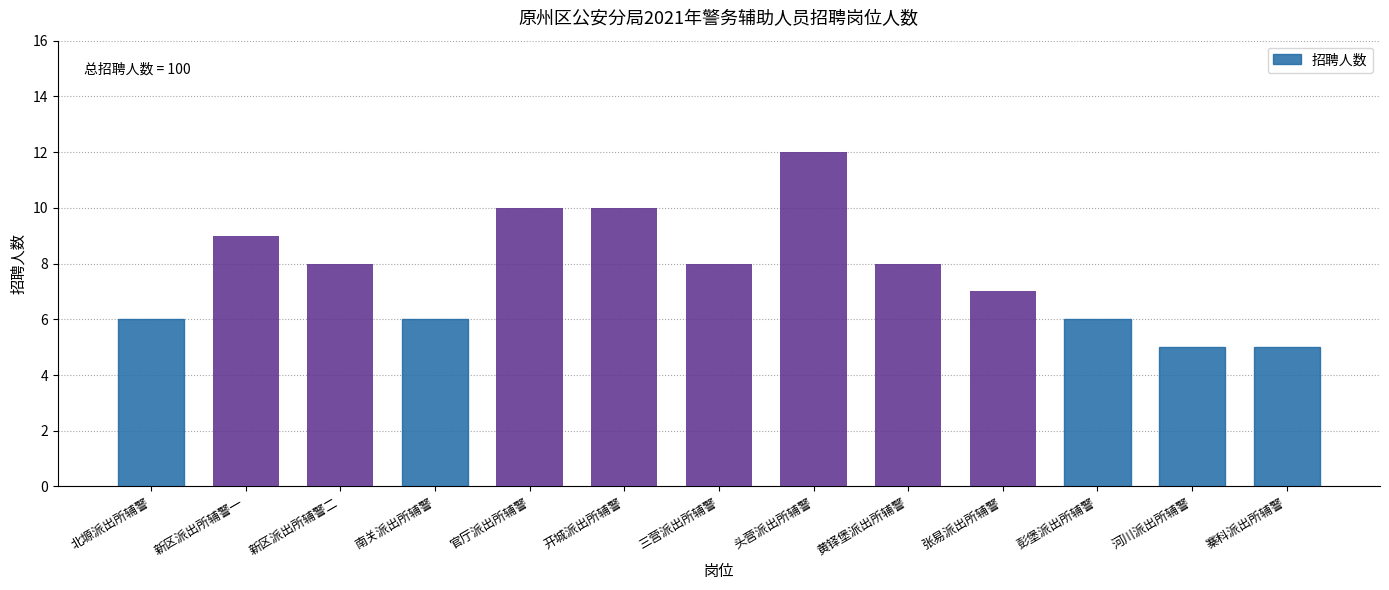

What is the average value?

8